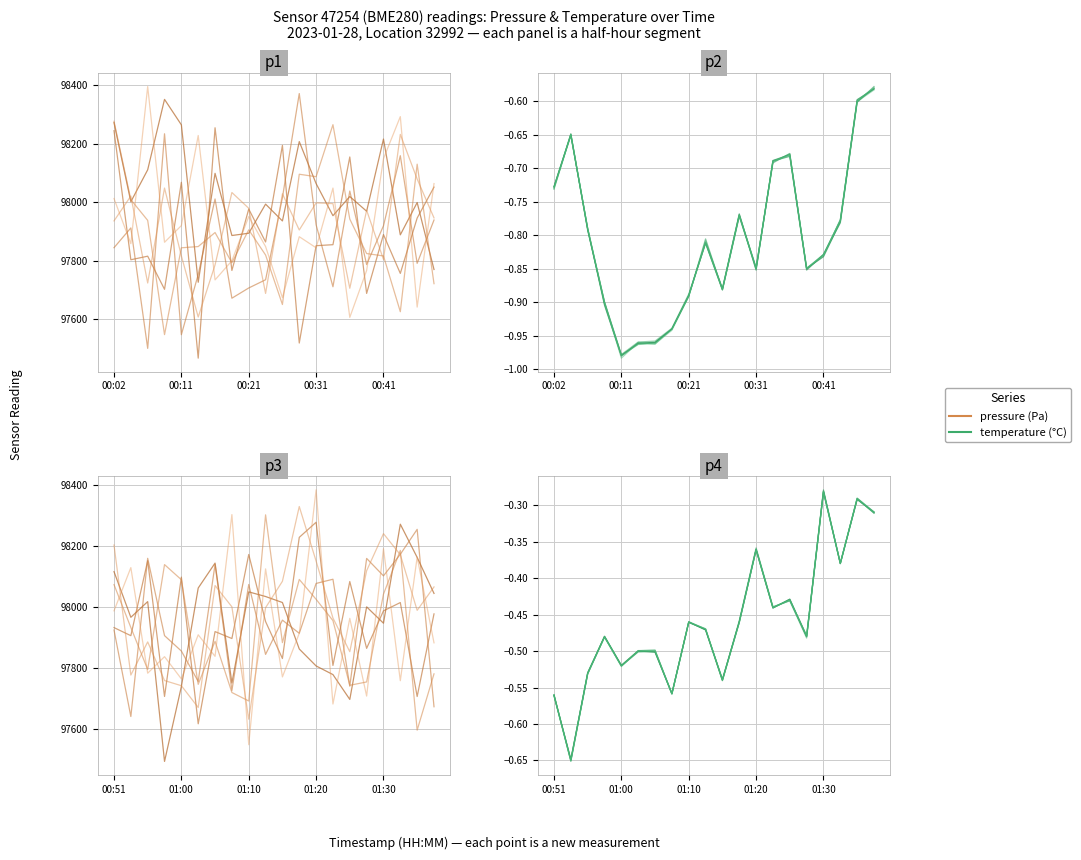

True or false: pressure has a value of 97930.3 at 00:33.

True